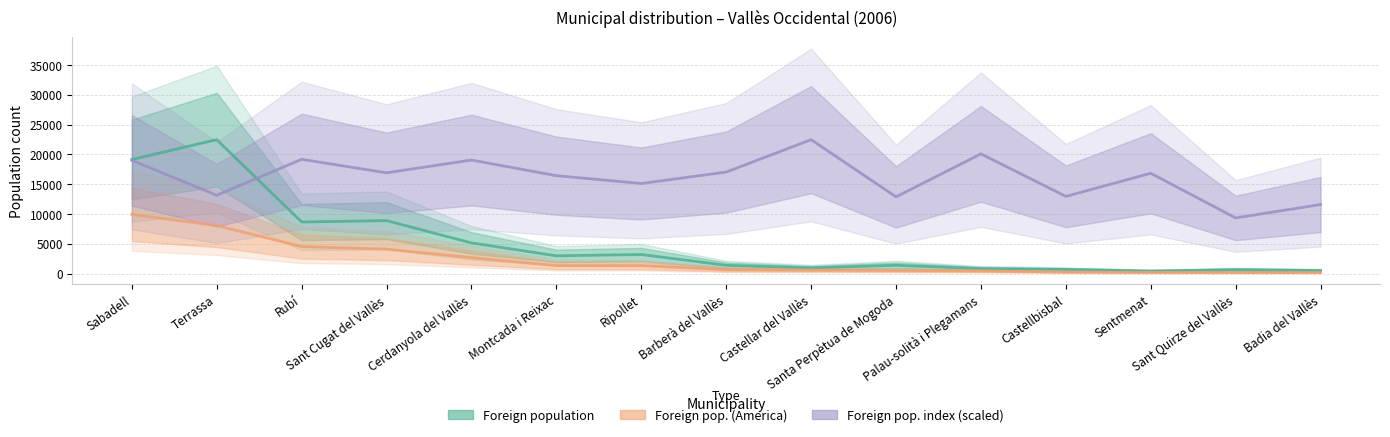

True or false: Foreign population index (scaled) and Foreign population of selected origin (America) cross at least once.

False